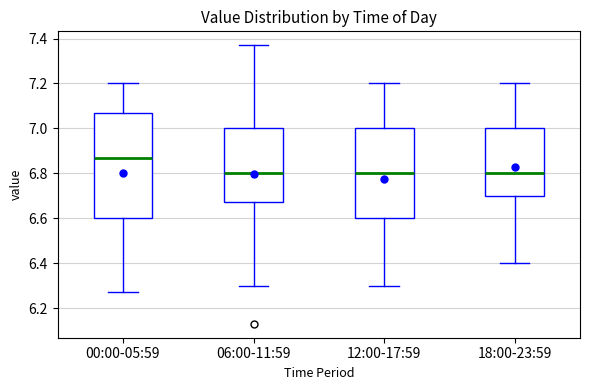

Reading left to right, read every box against the y-axis: the position of its median line, the range the box covers, and the ends of its whiskers. The values are not printed on the chart, so give them approximately, as read against the axis.

00:00-05:59: median 6.88, box 6.60 to 7.08, whiskers 6.28 to 7.20
06:00-11:59: median 6.80, box 6.68 to 7.00, whiskers 6.30 to 7.38
12:00-17:59: median 6.80, box 6.60 to 7.00, whiskers 6.30 to 7.20
18:00-23:59: median 6.80, box 6.70 to 7.00, whiskers 6.40 to 7.20